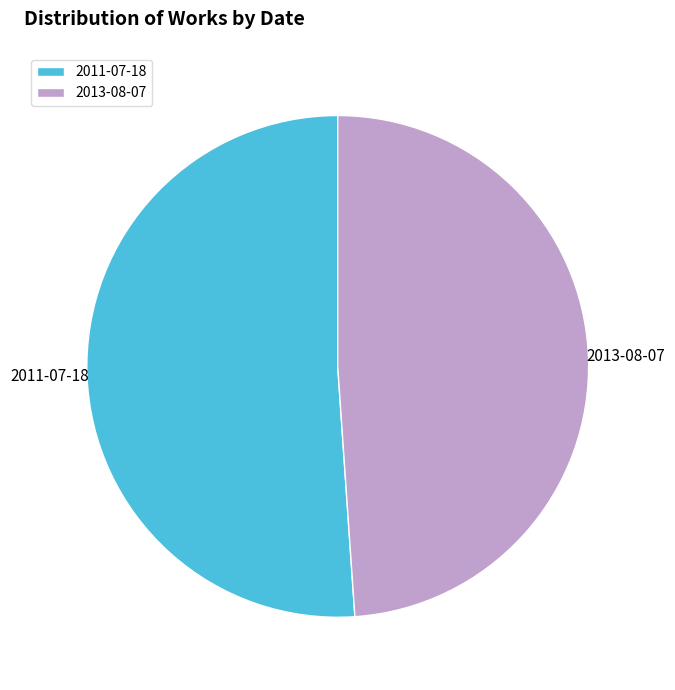

Which has a higher value, 2013-08-07 or 2011-07-18?

2011-07-18